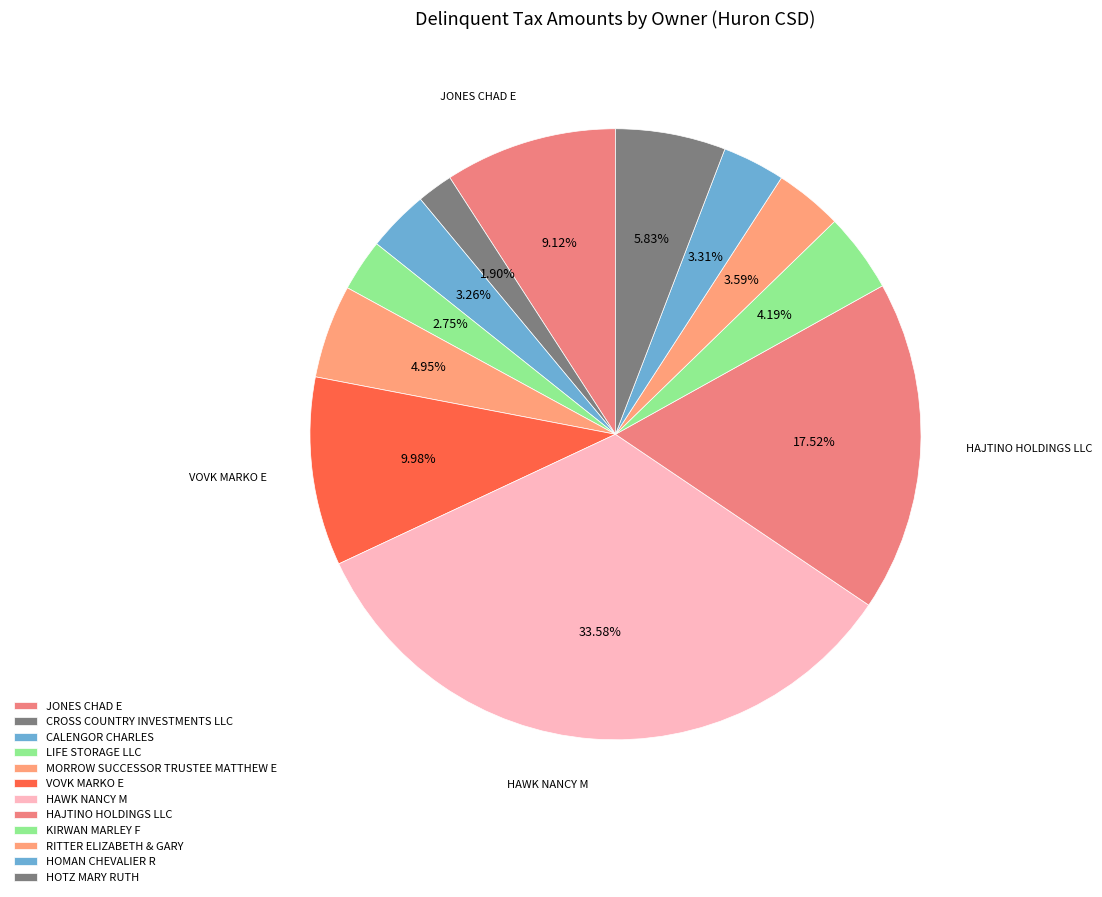

What is the total percentage of HOTZ MARY RUTH and JONES CHAD E?

15.0%